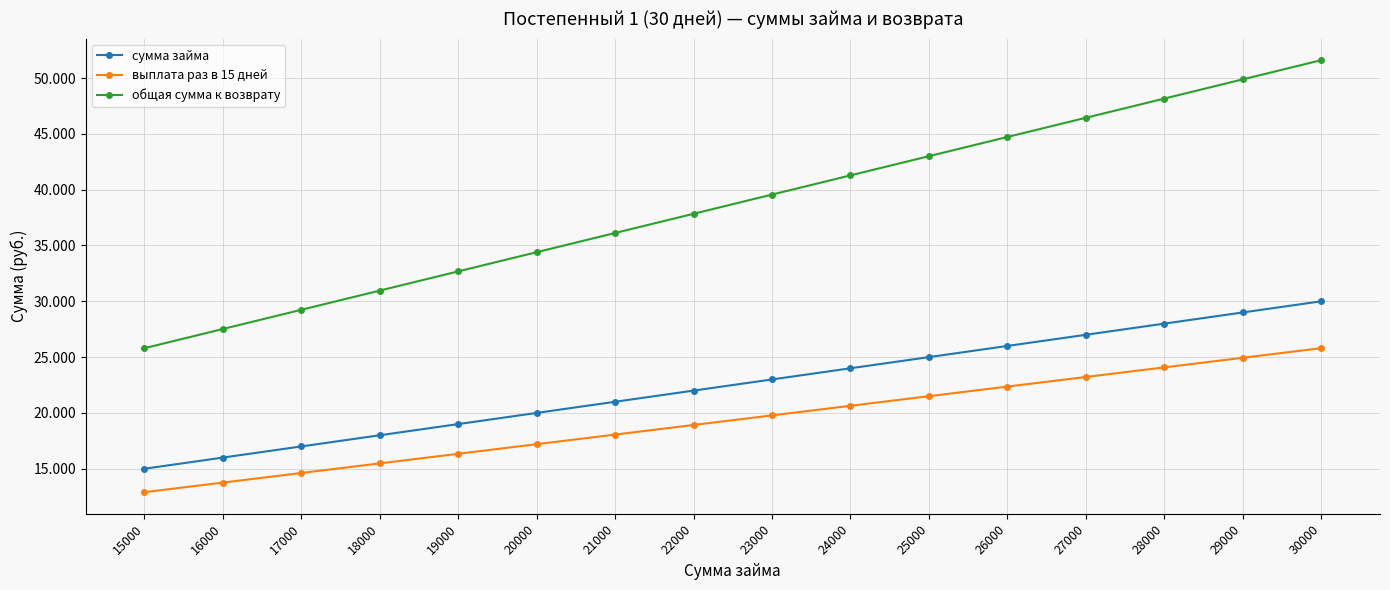

Is this an area chart (filled region under the line)?

No